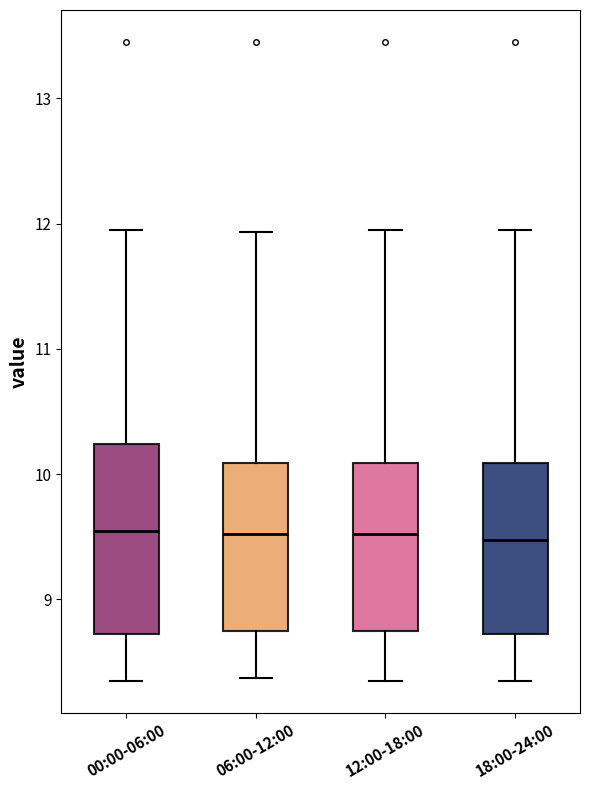

Reading left to right, transcribe this box plot: for each box, give where its median line is, the range the box spans, and where its two whiskers end, as read against the y-axis. The values are not printed on the chart, so give them approximately, as read against the axis.

00:00-06:00: median 9.5, box 8.7 to 10.2, whiskers 8.4 to 12.0
06:00-12:00: median 9.5, box 8.7 to 10.1, whiskers 8.4 to 11.9
12:00-18:00: median 9.5, box 8.7 to 10.1, whiskers 8.4 to 12.0
18:00-24:00: median 9.5, box 8.7 to 10.1, whiskers 8.4 to 12.0